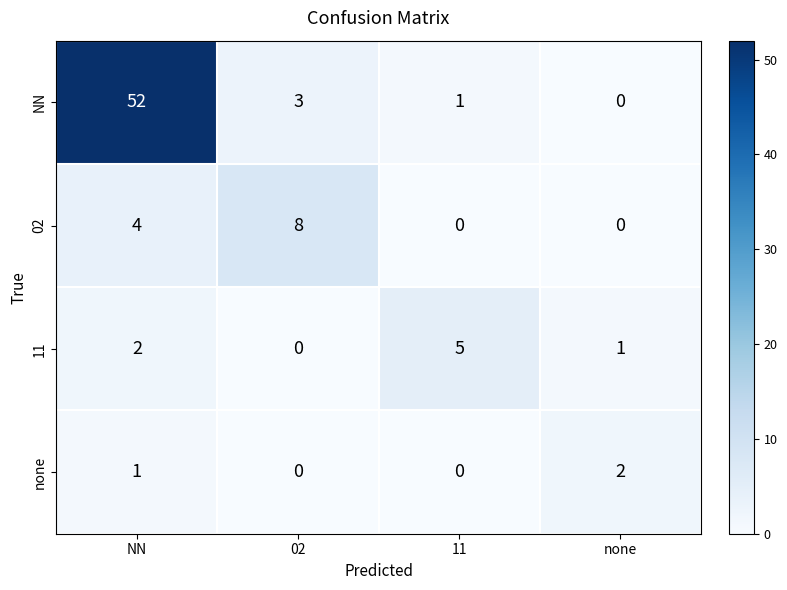

The NN series shows 52 at NN. True or false?

True